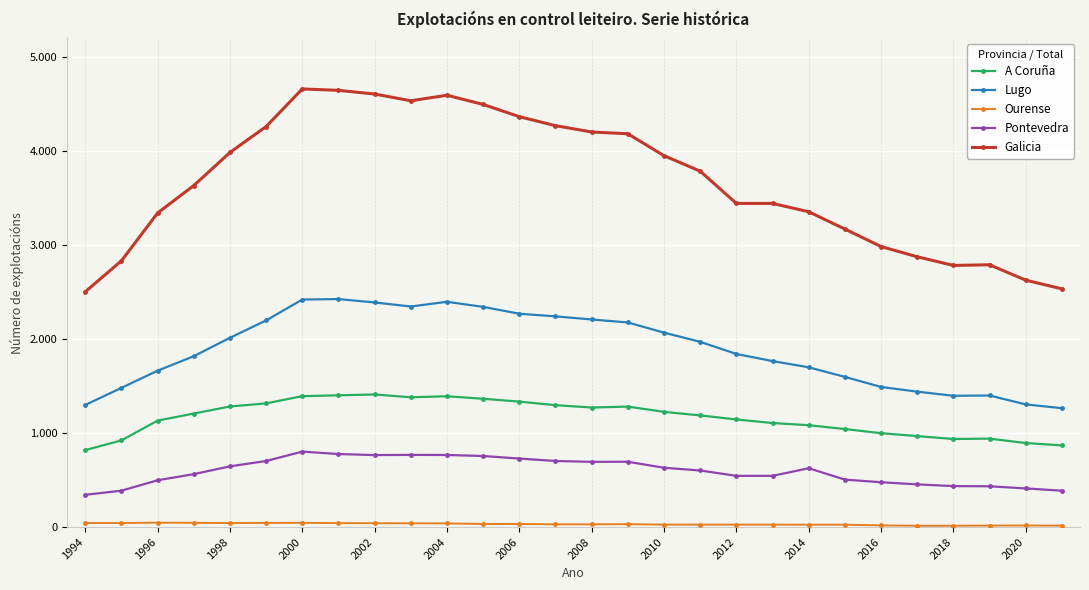

What is the minimum value for Lugo?

1265